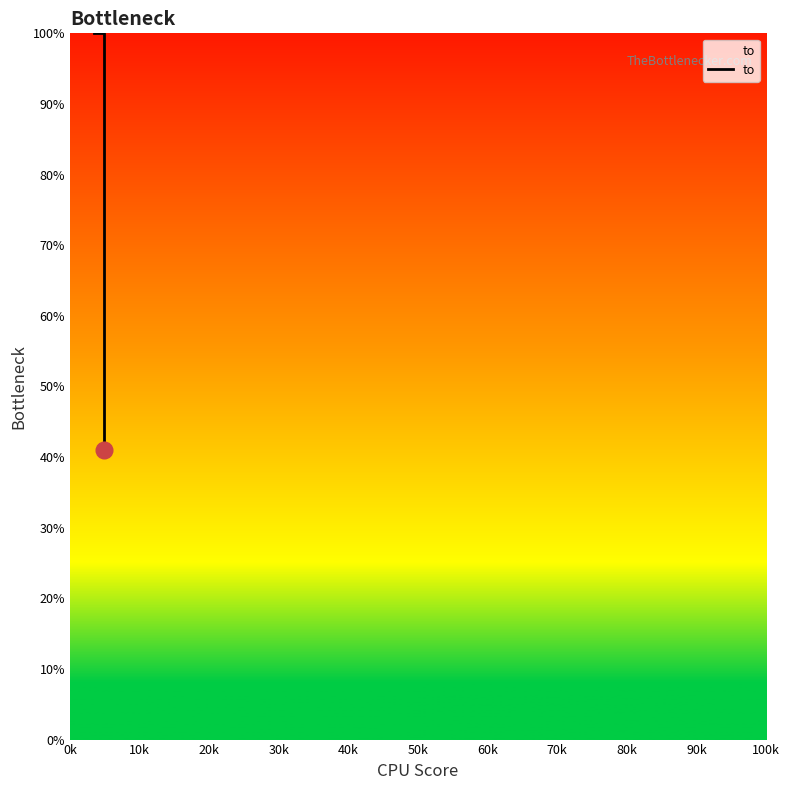

What is the smallest value displayed?

41.0